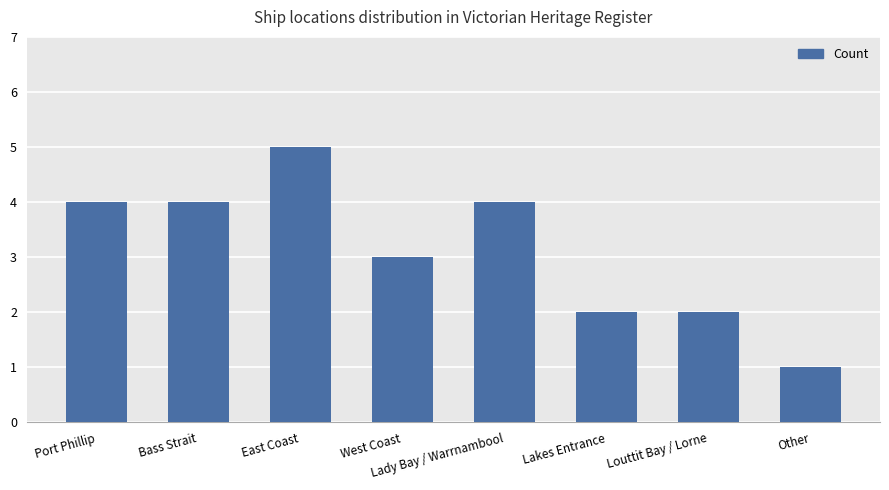

Which label corresponds to the smallest value in the chart?

Other